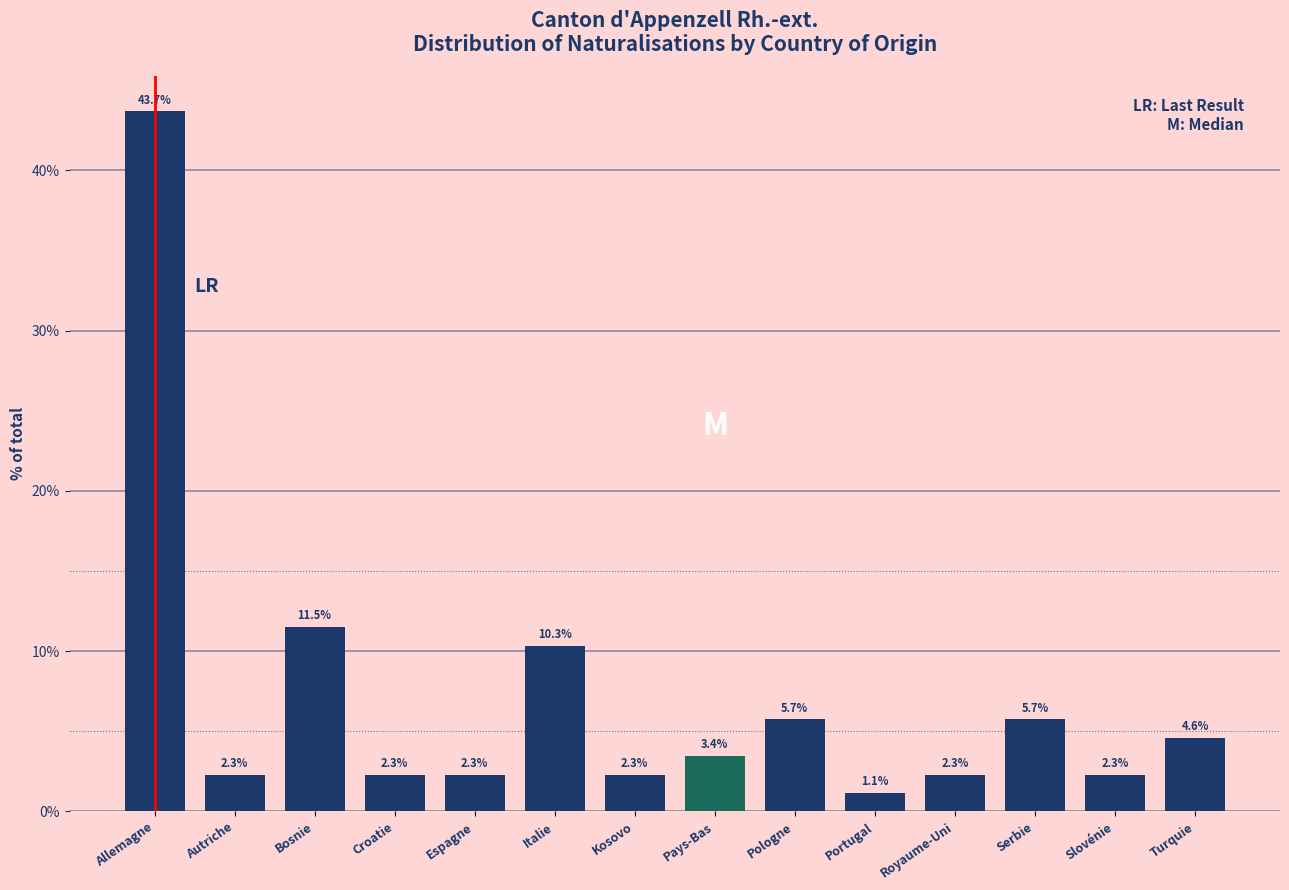

Reading left to right, extract all data points from this chart.

Allemagne=43.7	Autriche=2.3	Bosnie=11.5	Croatie=2.3	Espagne=2.3	Italie=10.3	Kosovo=2.3	Pays-Bas=3.4	Pologne=5.7	Portugal=1.1	Royaume-Uni=2.3	Serbie=5.7	Slovénie=2.3	Turquie=4.6